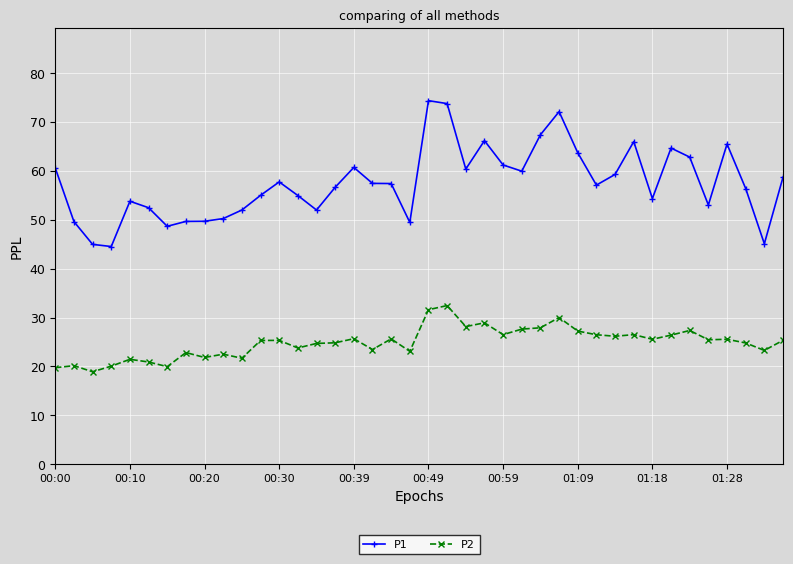

Does the chart have visible grid lines?

Yes